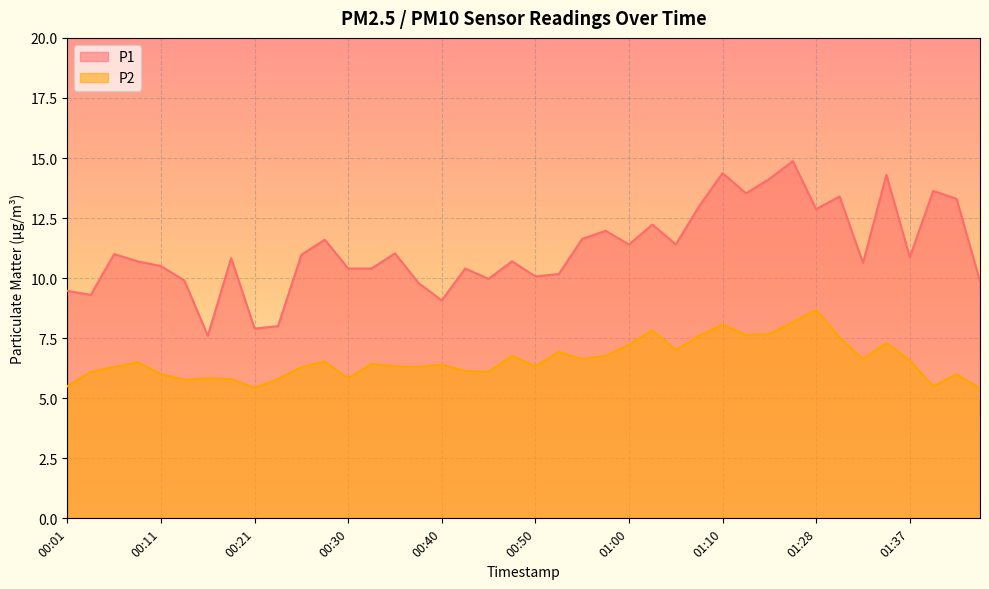

Rank the series by their maximum value, from highest to lowest.

P1, P2